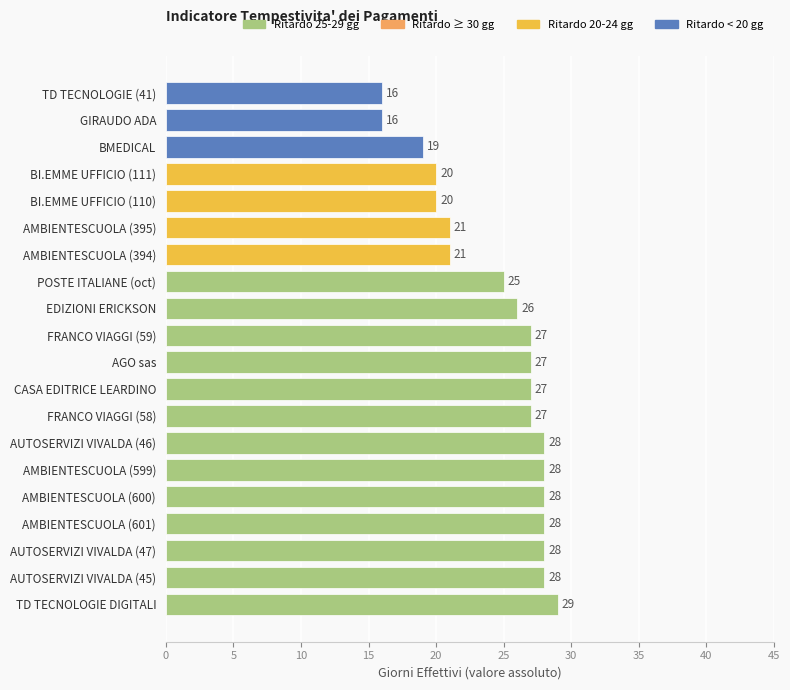

What is the sum of all values?

489